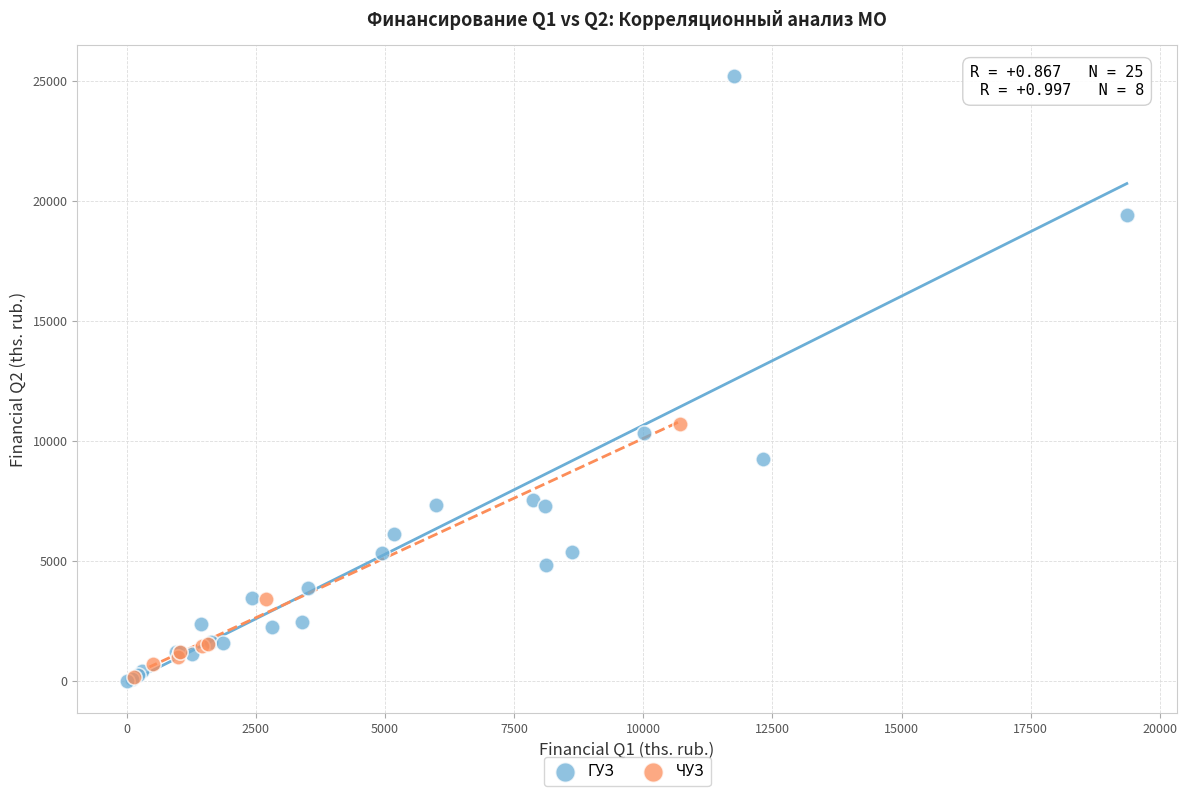

Which series contains the highest Y value?

ГУЗ